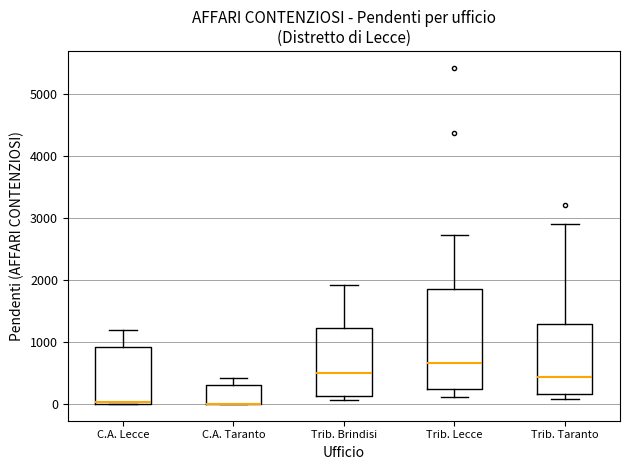

Where does the upper whisker of the box for Trib. Taranto end on the y-axis? The values are not printed on the chart, so give them approximately, as read against the axis.

2900